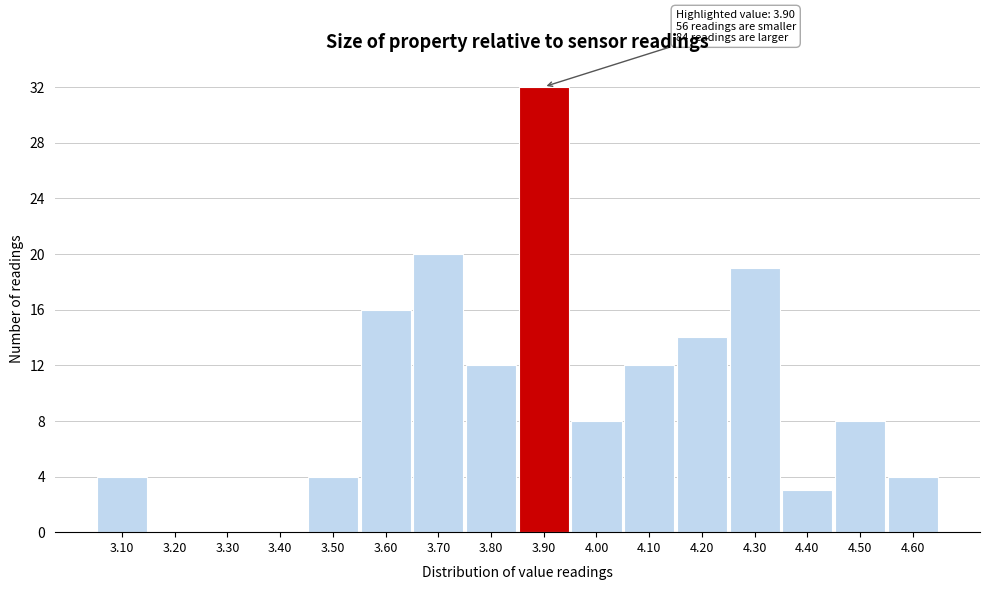

Reading left to right, extract all data points from this chart.

3.10=4	3.20=0	3.30=0	3.40=0	3.50=4	3.60=16	3.70=20	3.80=12	3.90=32	4.00=8	4.10=12	4.20=14	4.30=19	4.40=3	4.50=8	4.60=4